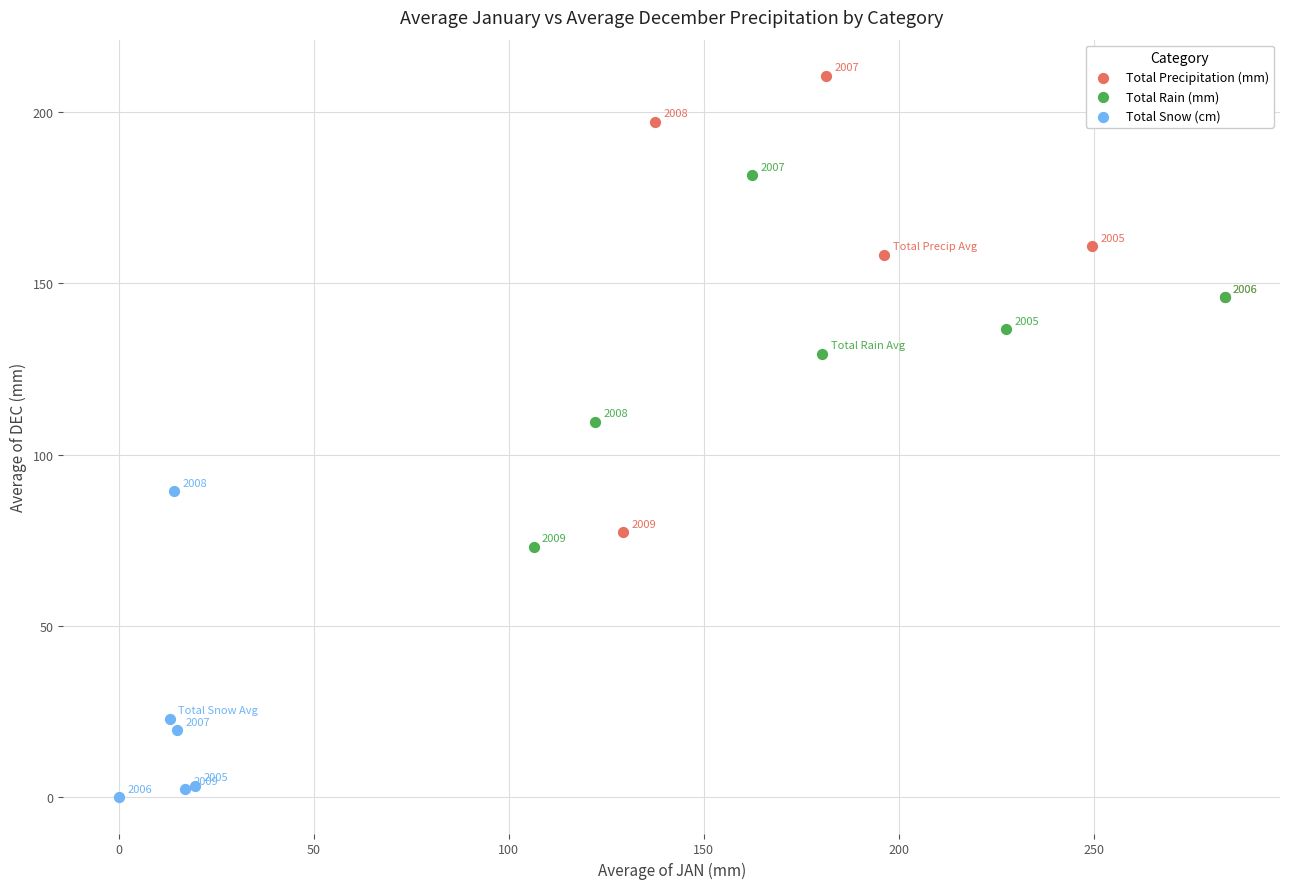

Which series has the widest spread of Y values?

Total Precipitation (mm)